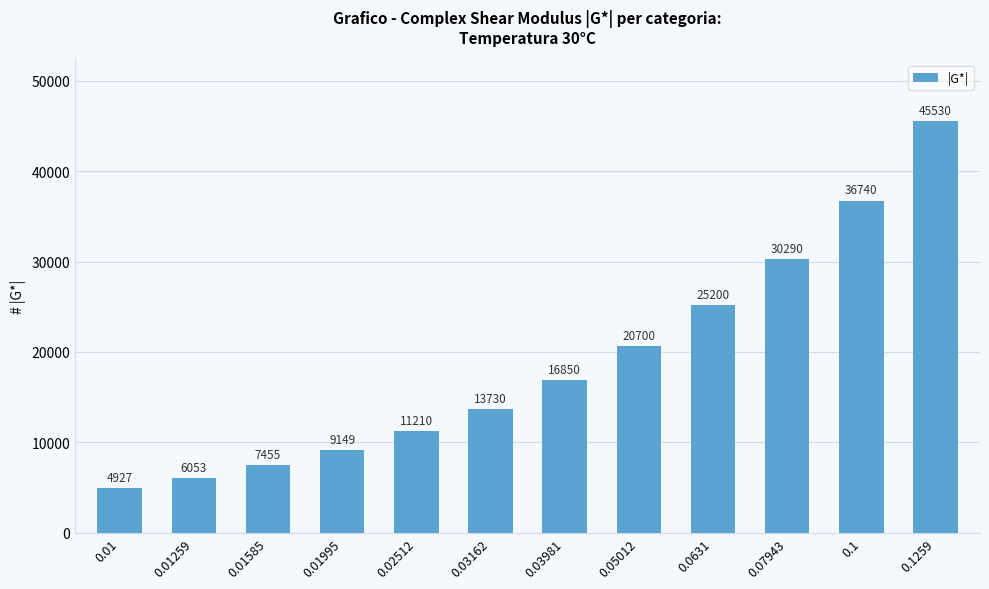

What is the sum of the values at 0.03981 and 0.02512?

28060